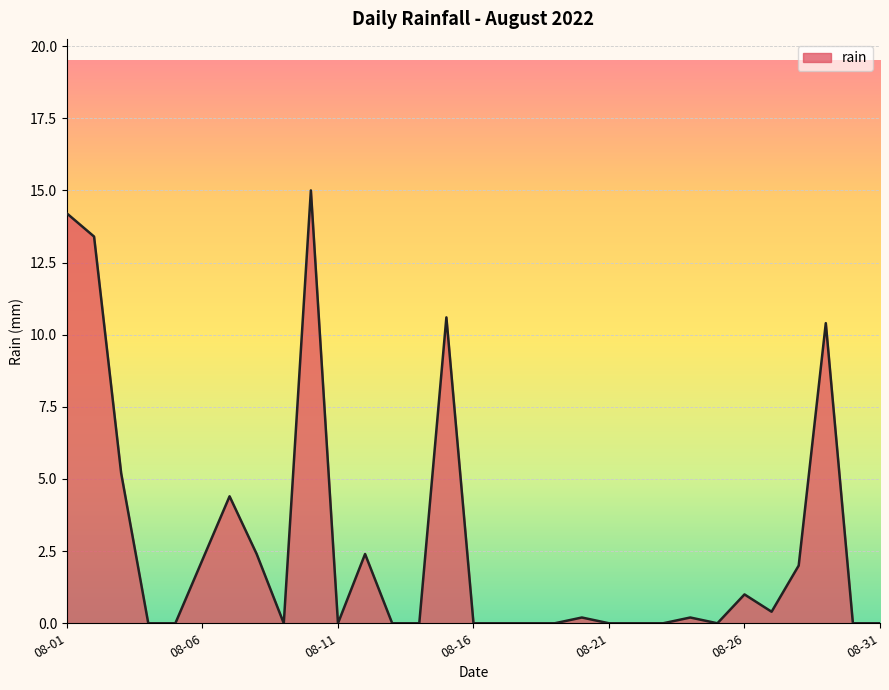

What is the maximum value shown in the chart?

15.0